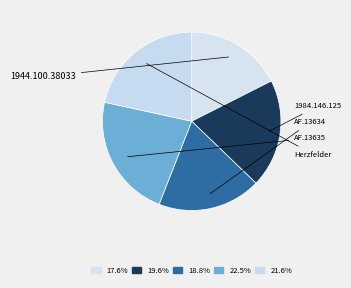

To the nearest percent, what percentage of the pie is 1944.100.38033?

18%